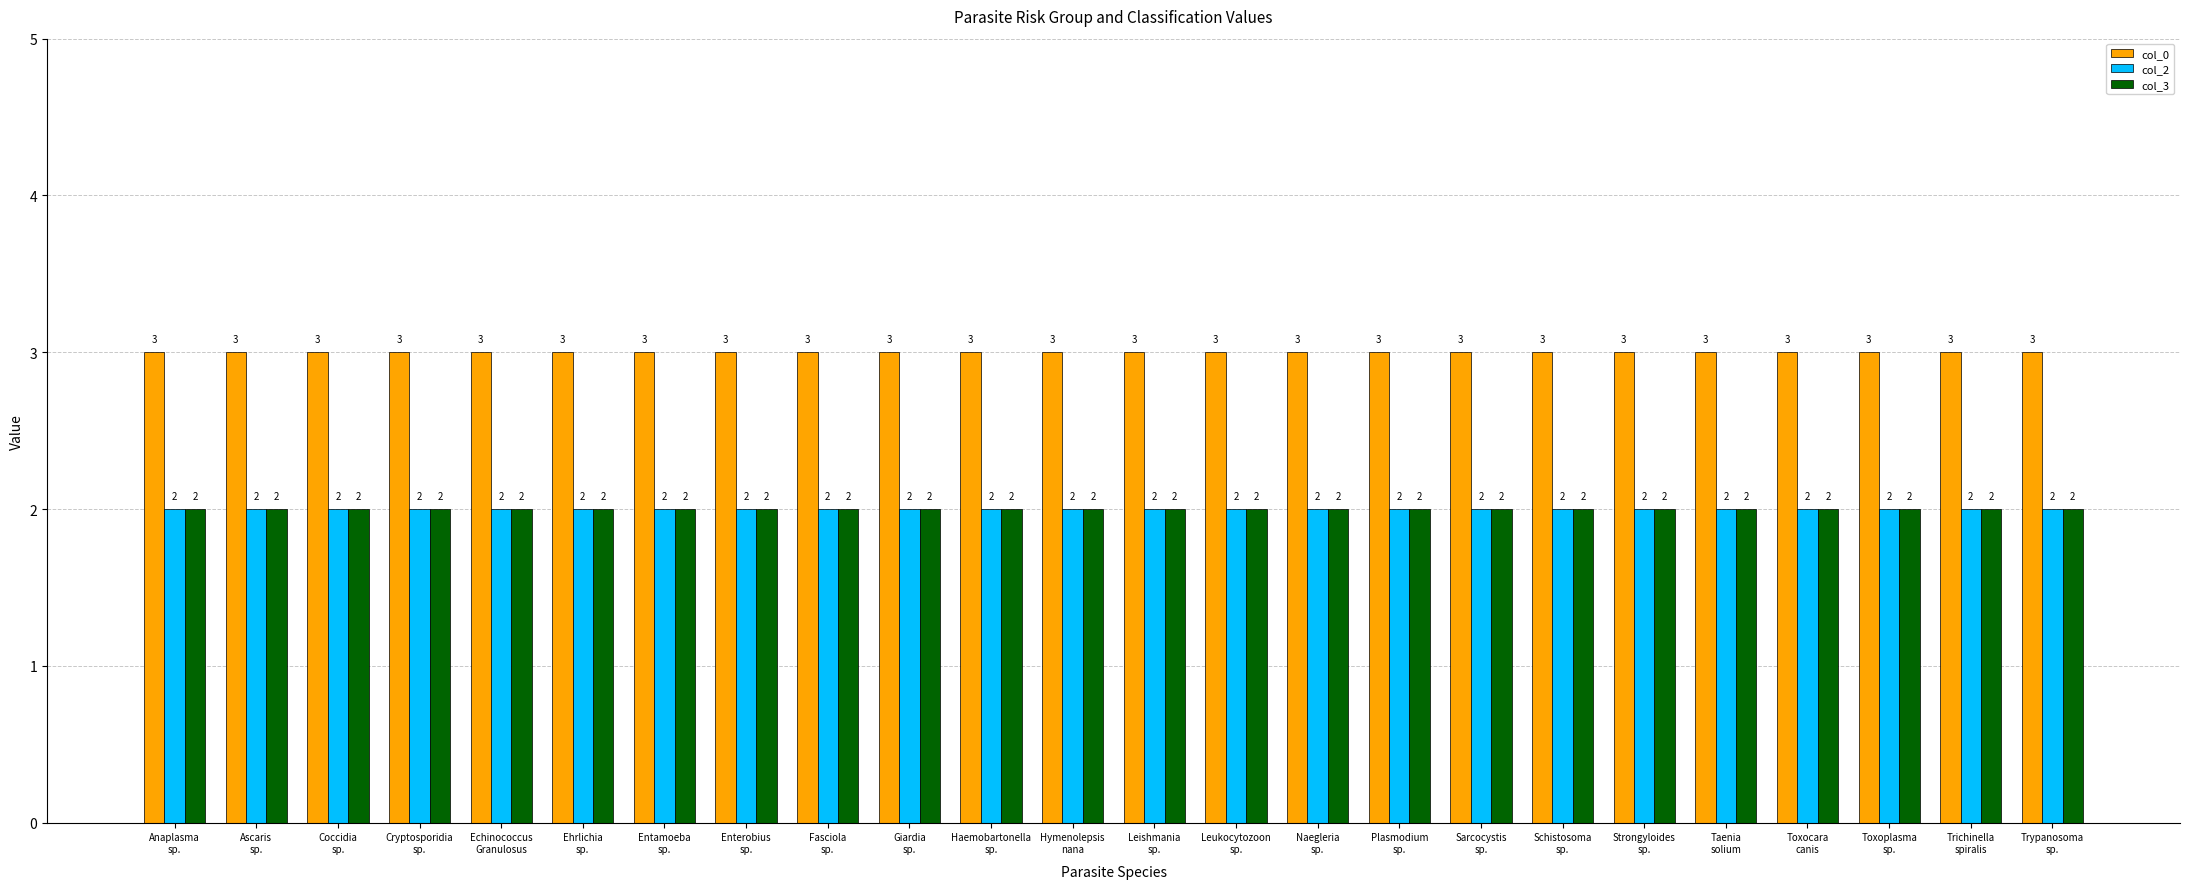

What is the maximum value for col_2?

2